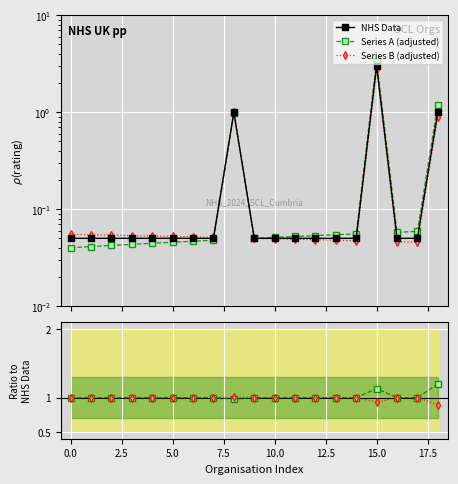

Is the value of Series B (adjusted) at 14 greater than the value of Series A ratio at −2.5?

No